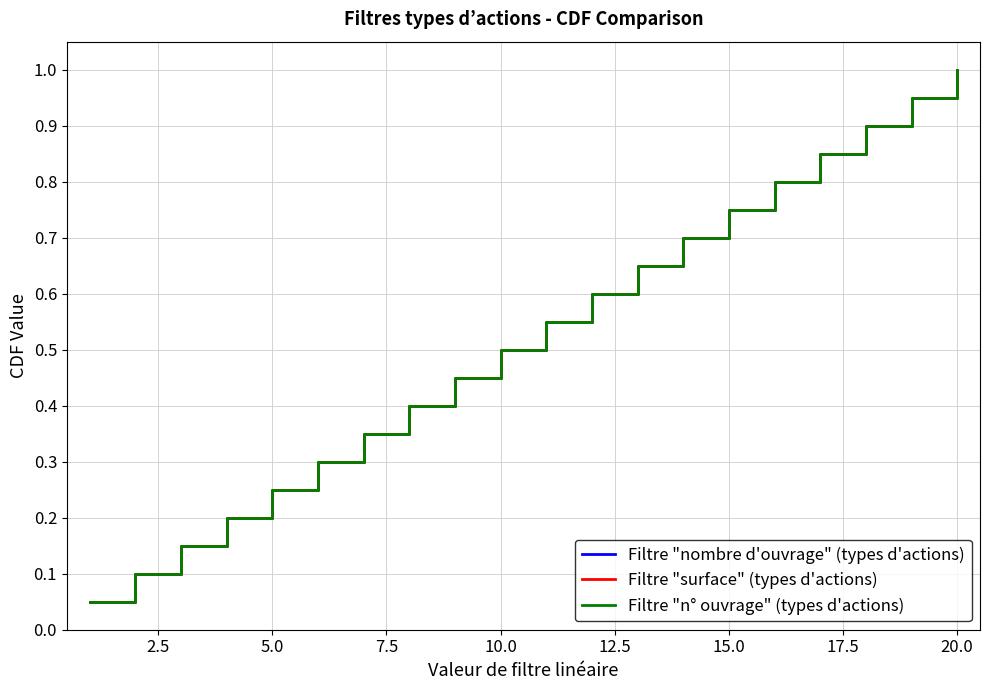

What is the average value of the Filtre "n° ouvrage" (types d'actions) series?

0.5